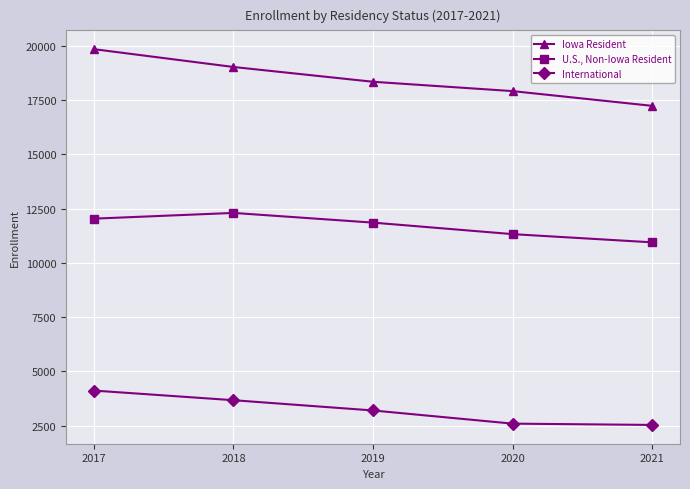

At how many categories does at least one series exceed 3597?

5